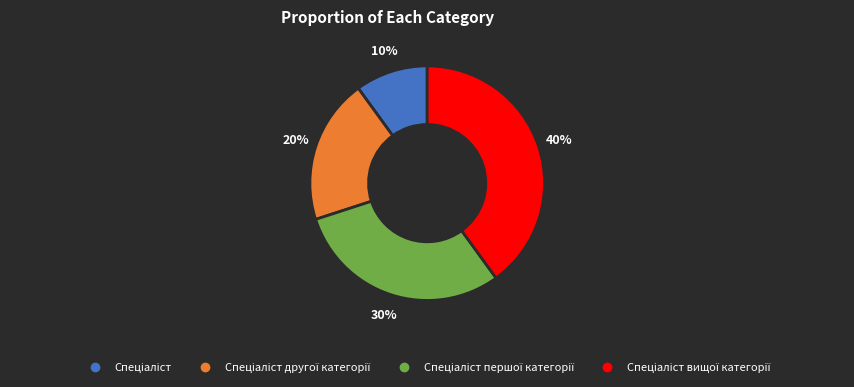

Is there a majority slice in this chart?

No